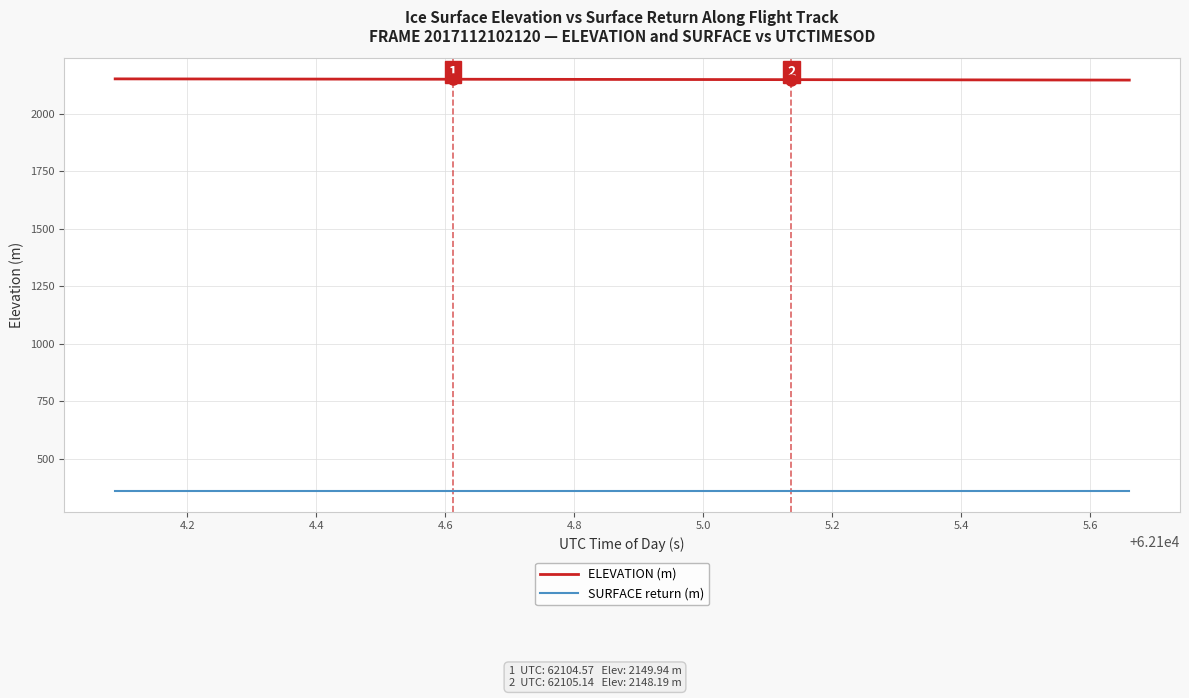

Rank the series by their maximum value, from highest to lowest.

ELEVATION (m), SURFACE return (m)